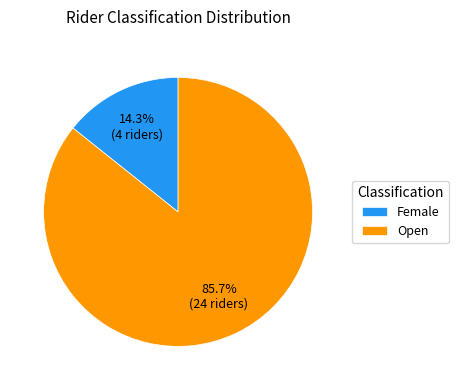

The Open slice represents 66% of the pie. True or false?

False